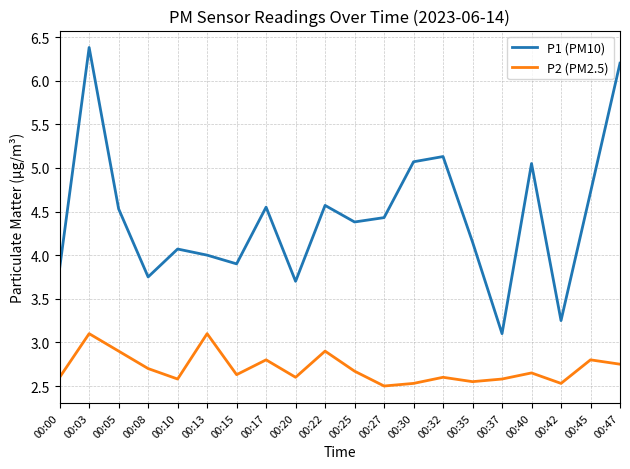

Rank the series by their maximum value, from lowest to highest.

P2 (PM2.5), P1 (PM10)